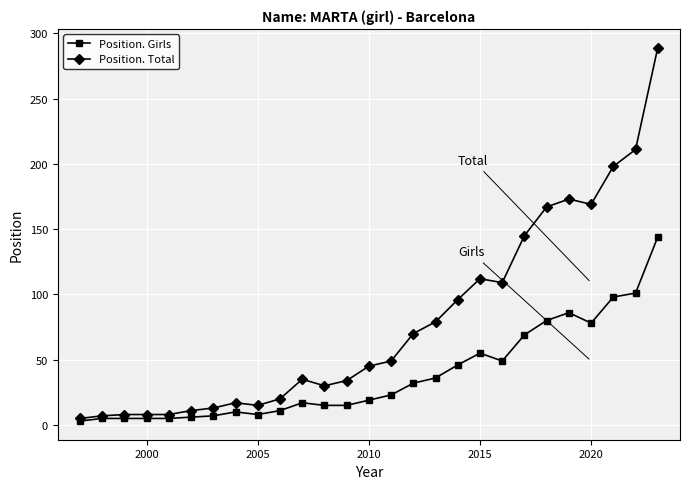

At how many categories does at least one series exceed 84?

10